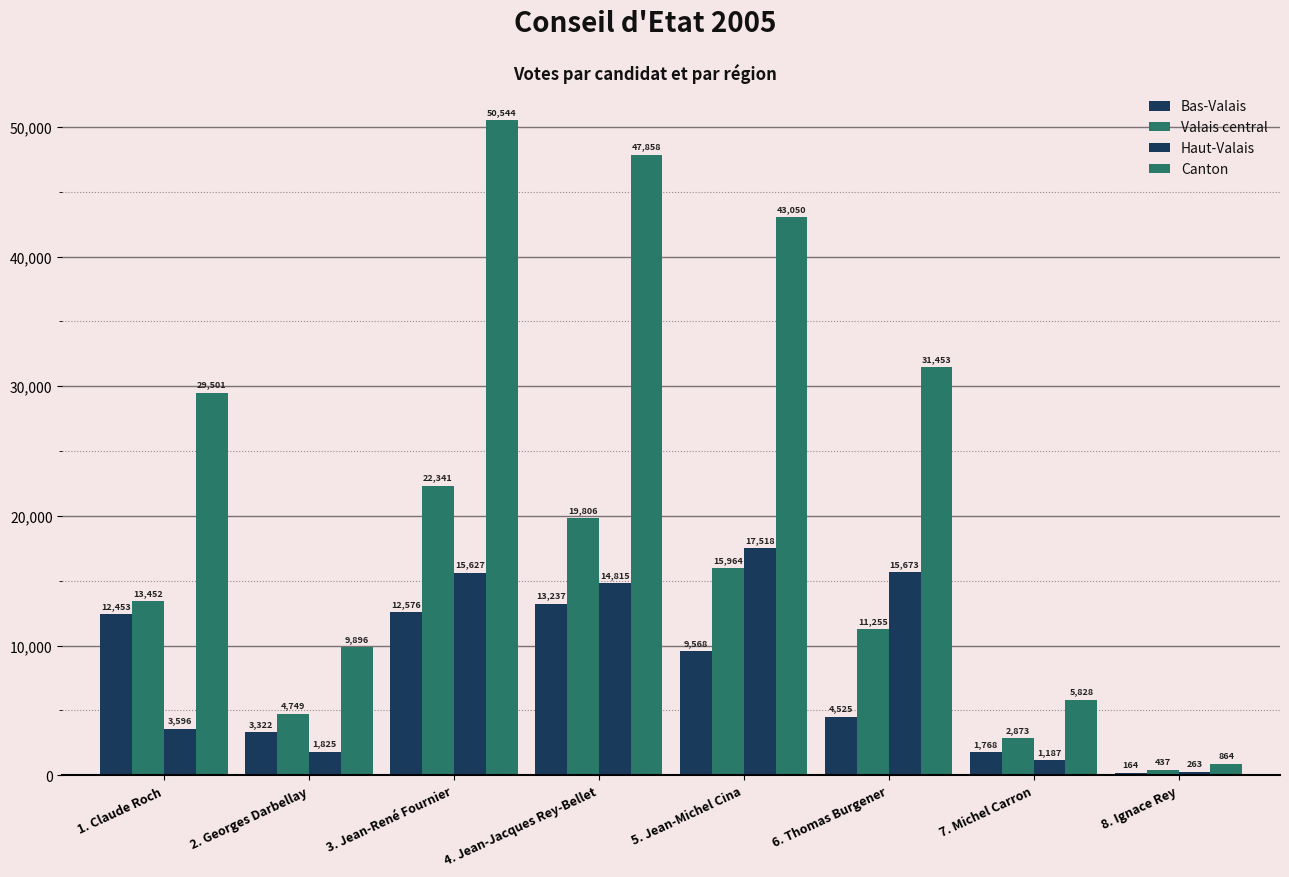

Is it true that Haut-Valais equals 576 at 7. Michel Carron?

False